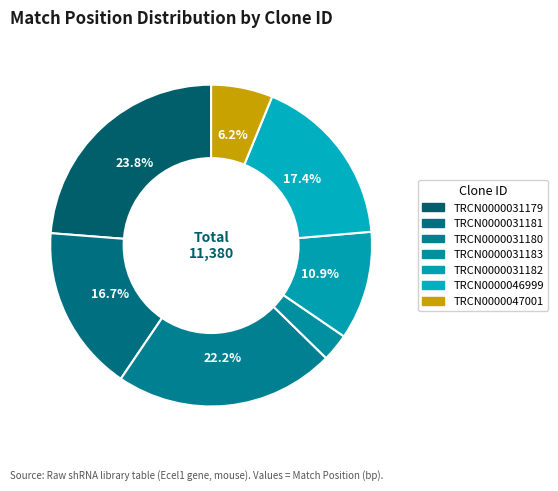

Rank the categories by value from lowest to highest.

TRCN0000031183, TRCN0000047001, TRCN0000031182, TRCN0000031181, TRCN0000046999, TRCN0000031180, TRCN0000031179